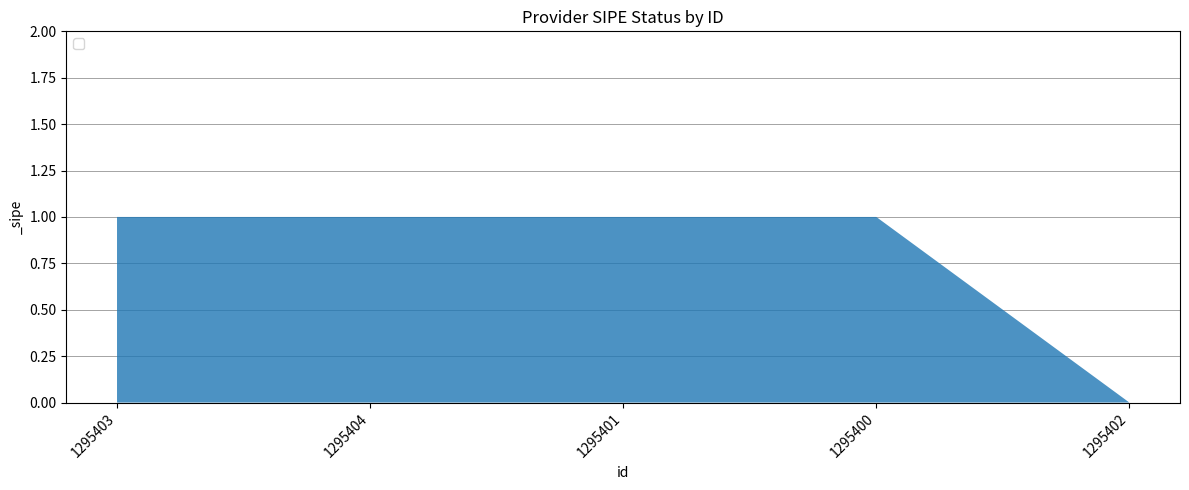

Reading right to left, extract all data points from this chart.

0	1	1	1	1